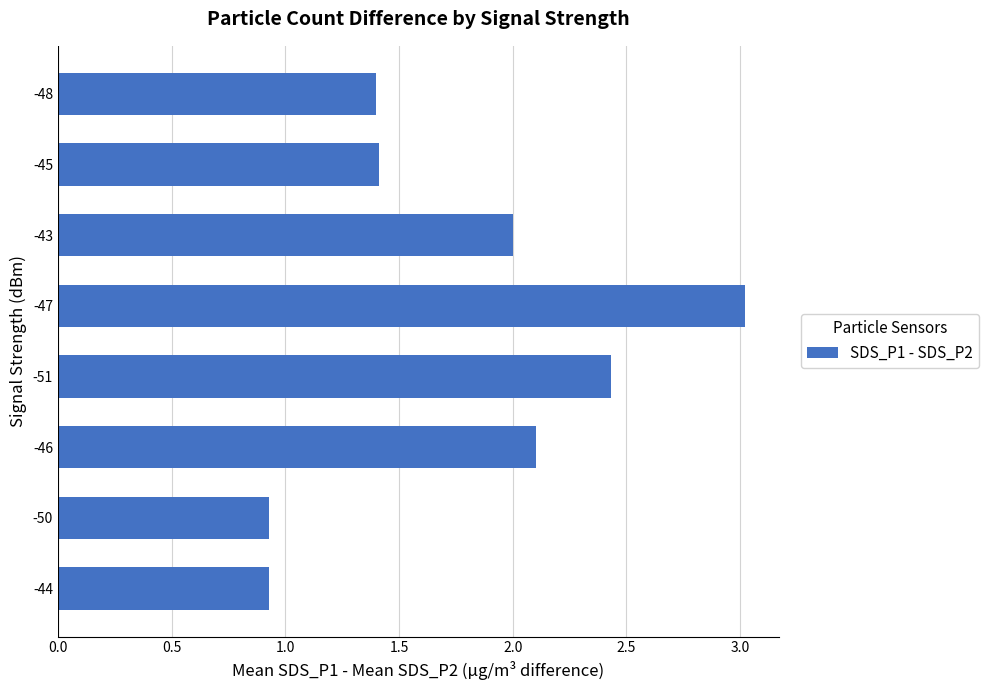

The chart shows a value of 3.3 at -43. True or false?

False